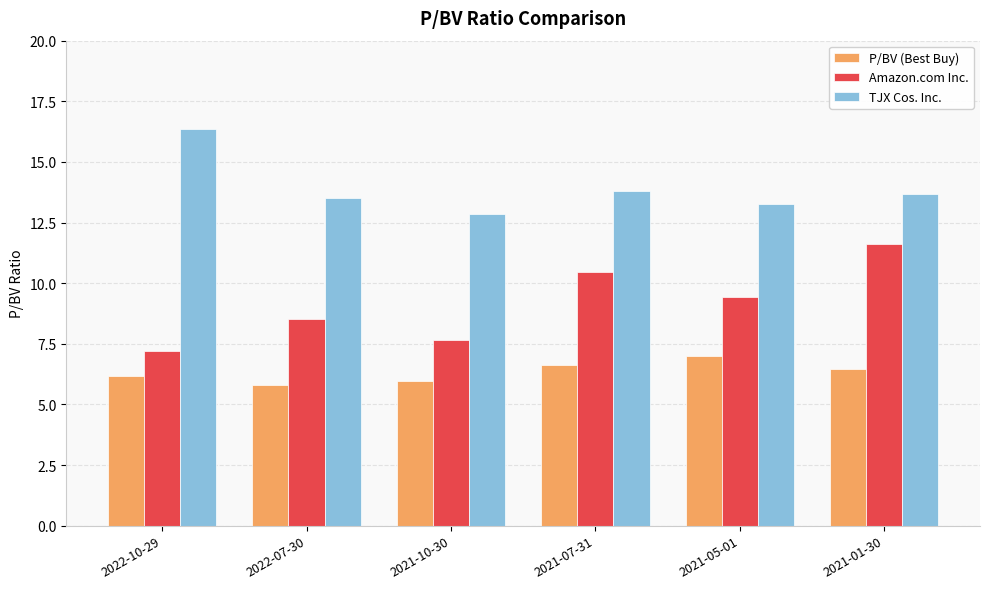

At how many categories does at least one series exceed 12?

6